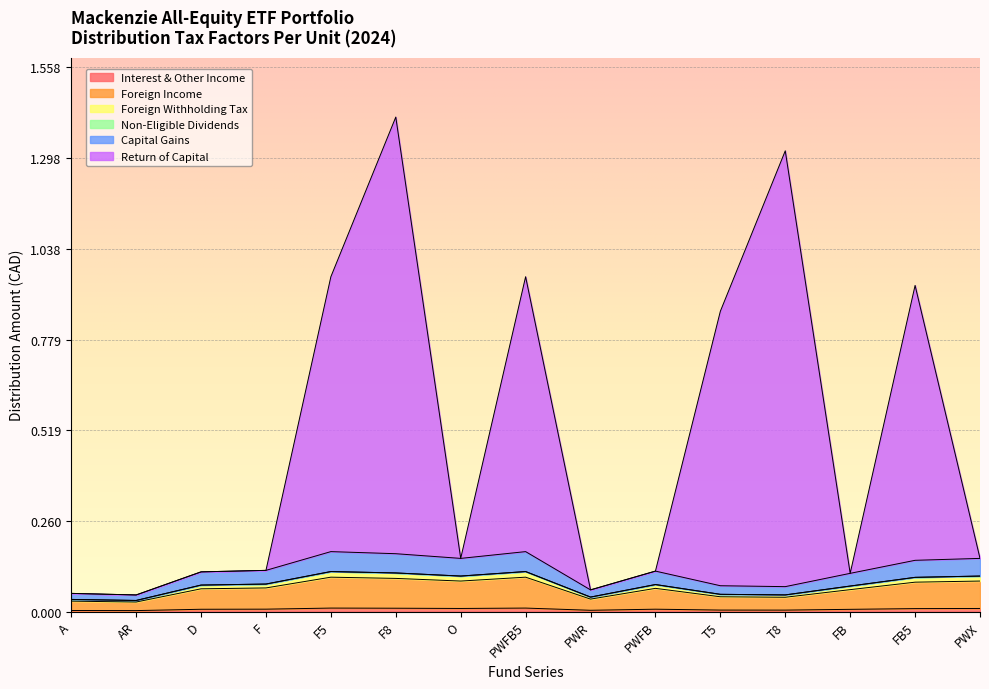

Which series has the largest total across all categories?

Return of Capital